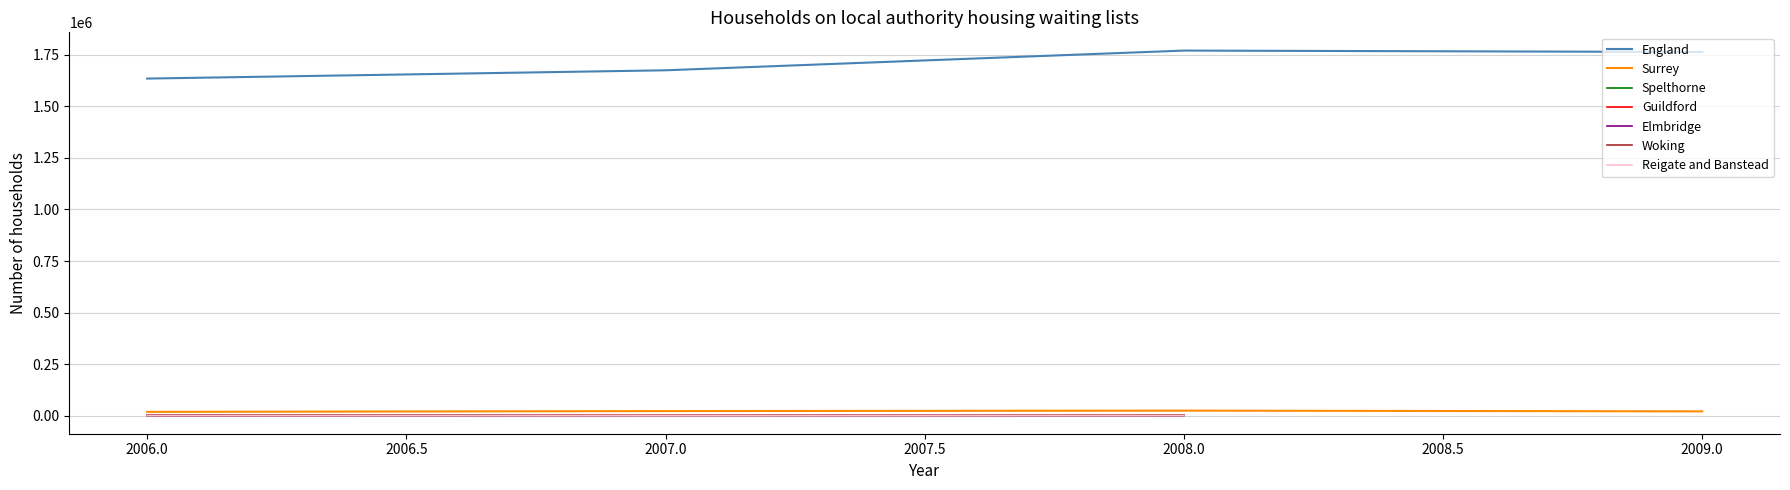

True or false: England has more than 0 points higher than both neighbors.

True